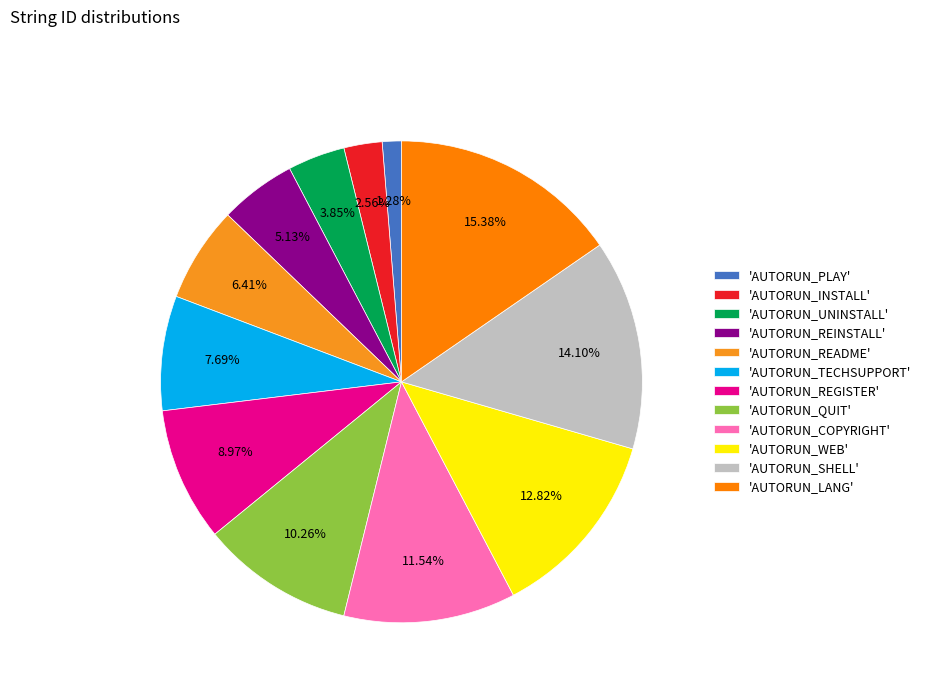

How many segments does this pie chart have?

12